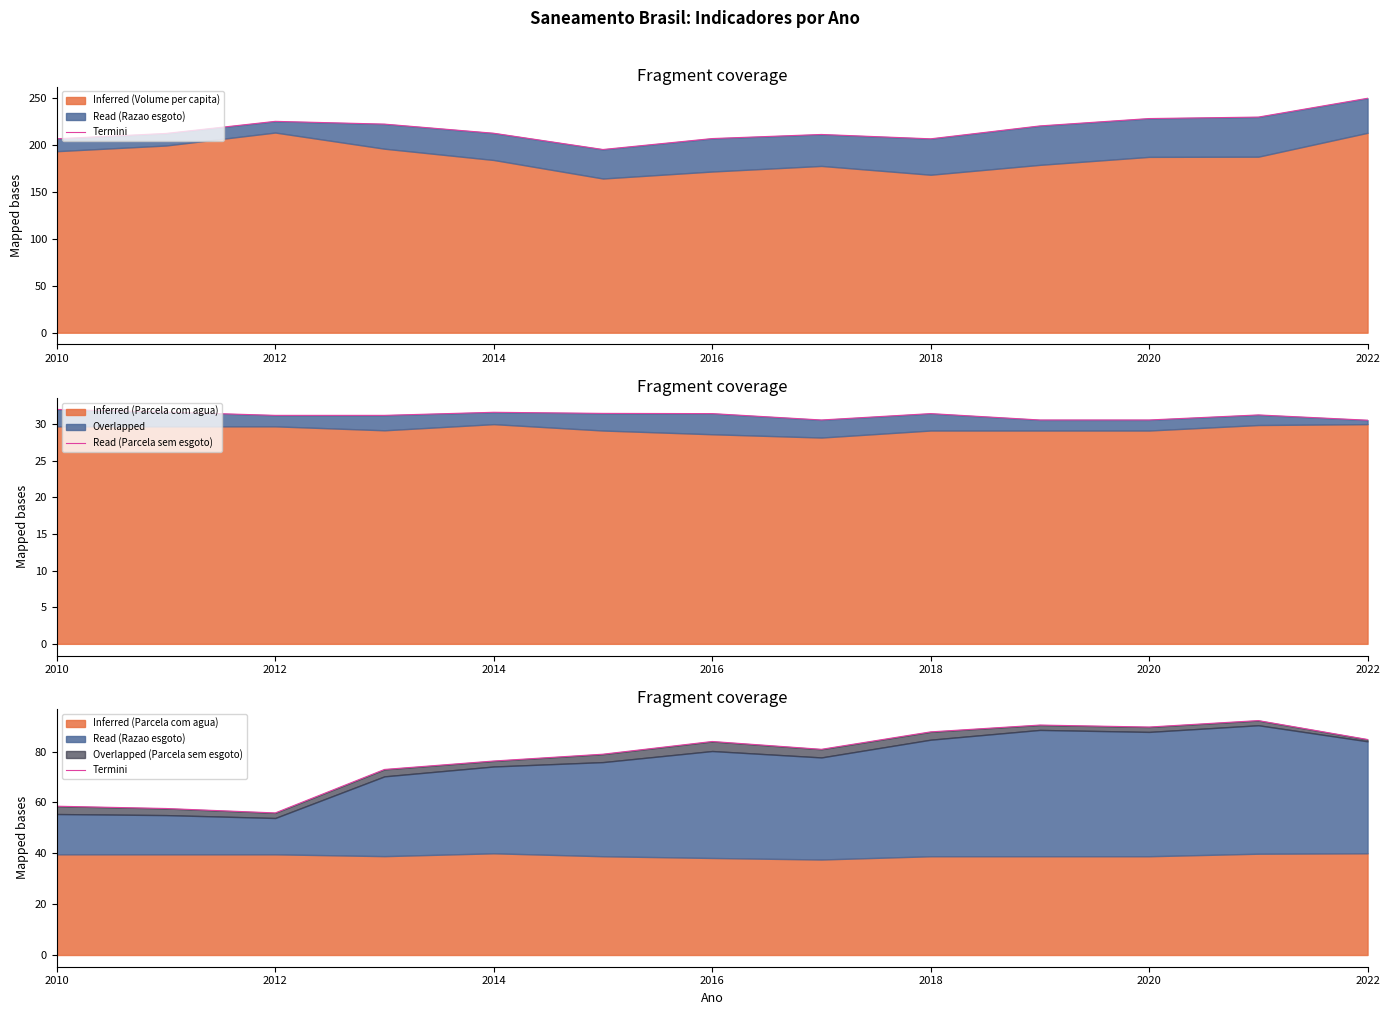

How many data points are above 80?

7